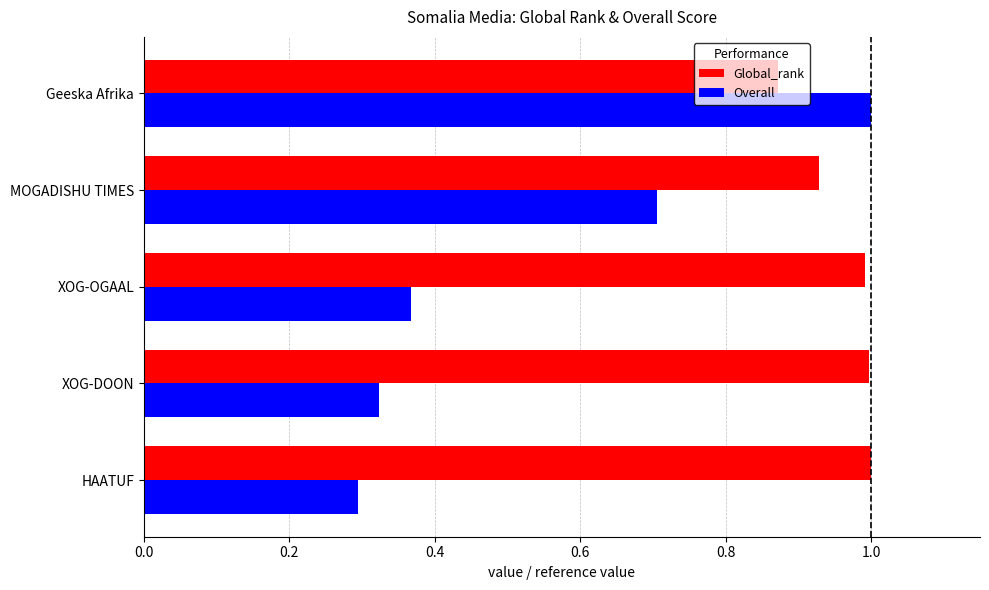

List the series in order of their overall mean, lowest first.

Overall, Global_rank